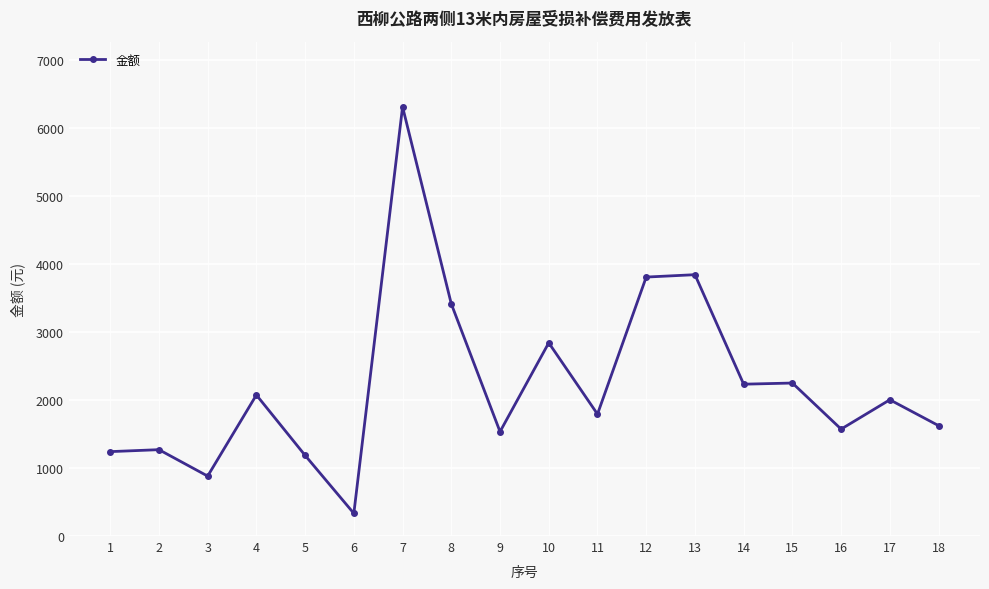

Approximately how many times larger is the value at 18 compared to 3?

1.8